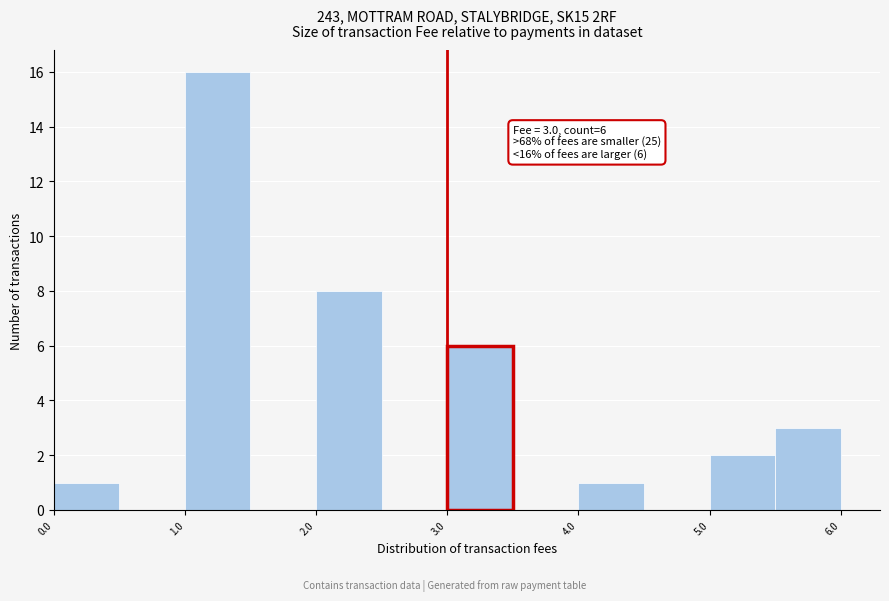

Over which range of the x-axis is the bar tallest?

1.0 to 1.5